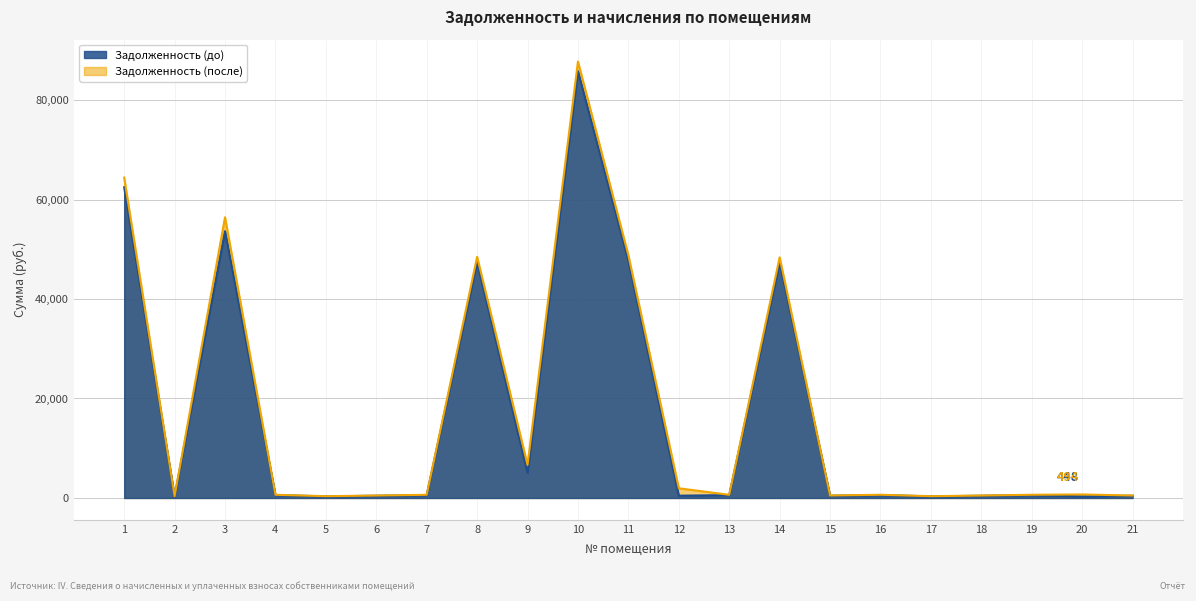

True or false: Задолженность (до) has more than 0 interior local peaks.

True